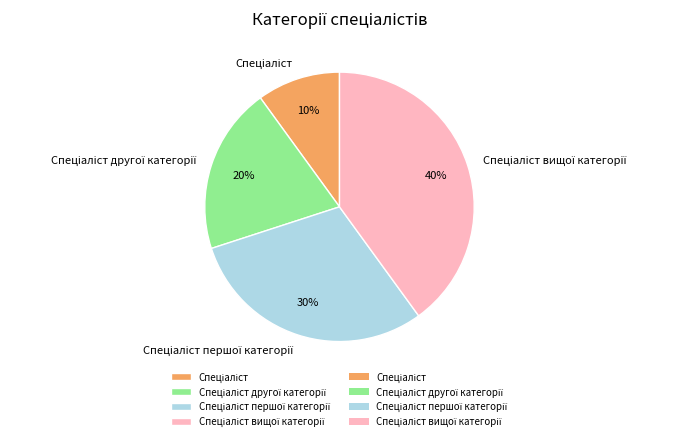

Is there any slice that represents more than half of the pie?

No